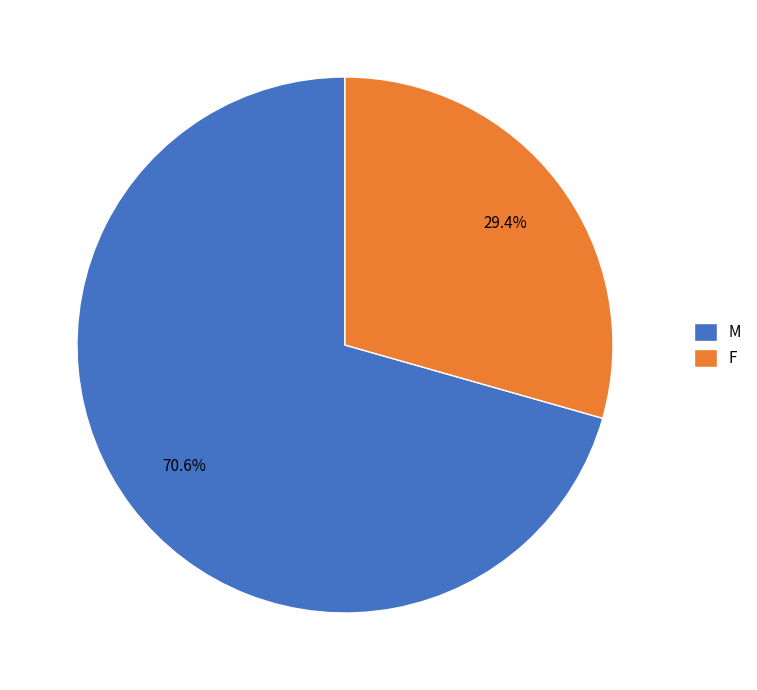

How many segments does this pie chart have?

2